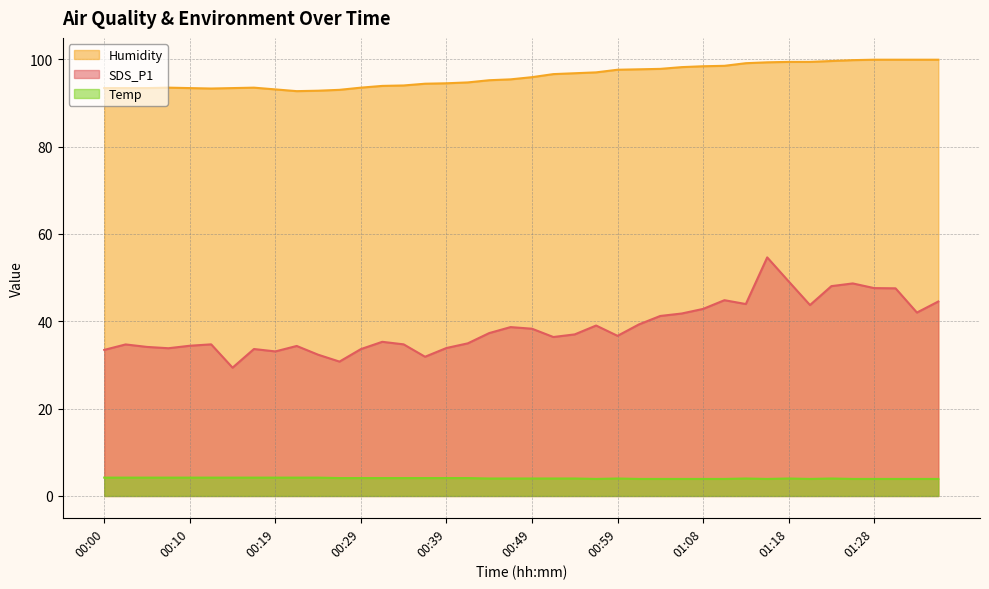

How many data points does each series have?

40